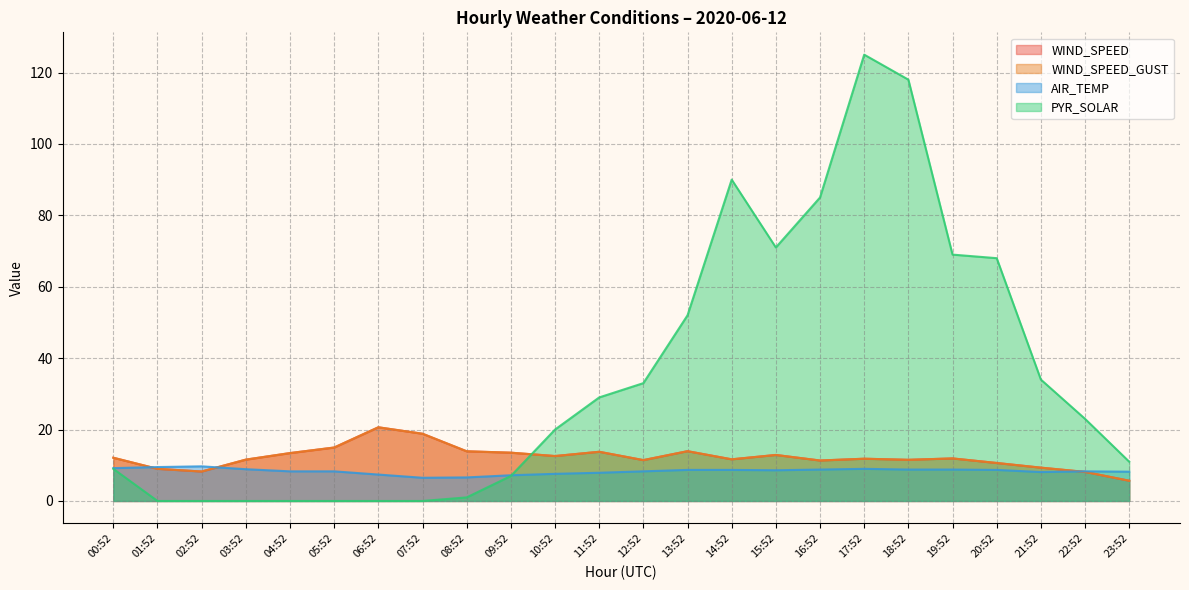

How many values in the AIR_TEMP series exceed 8?

18